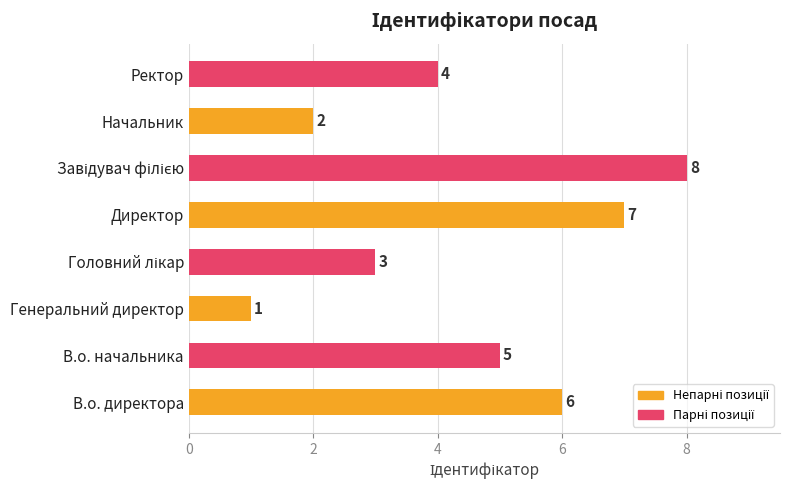

What is the difference between the maximum and minimum values?

7